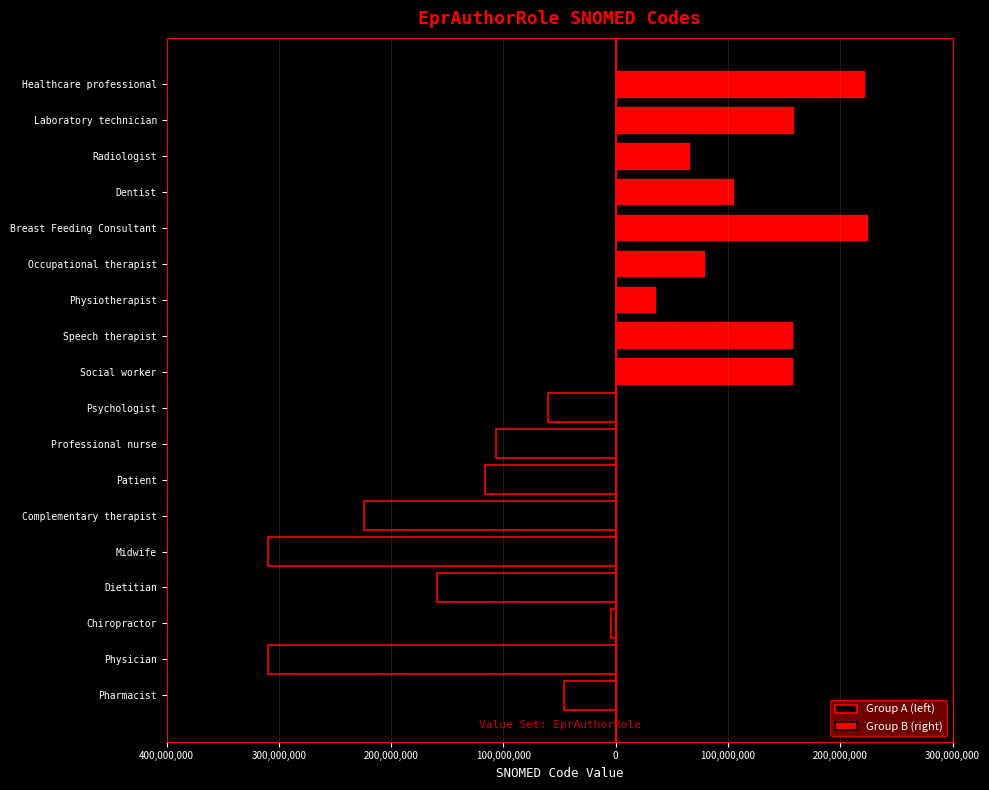

What is the sum of the Group B (right) values at Physiotherapist and Breast Feeding Consultant?

262408010